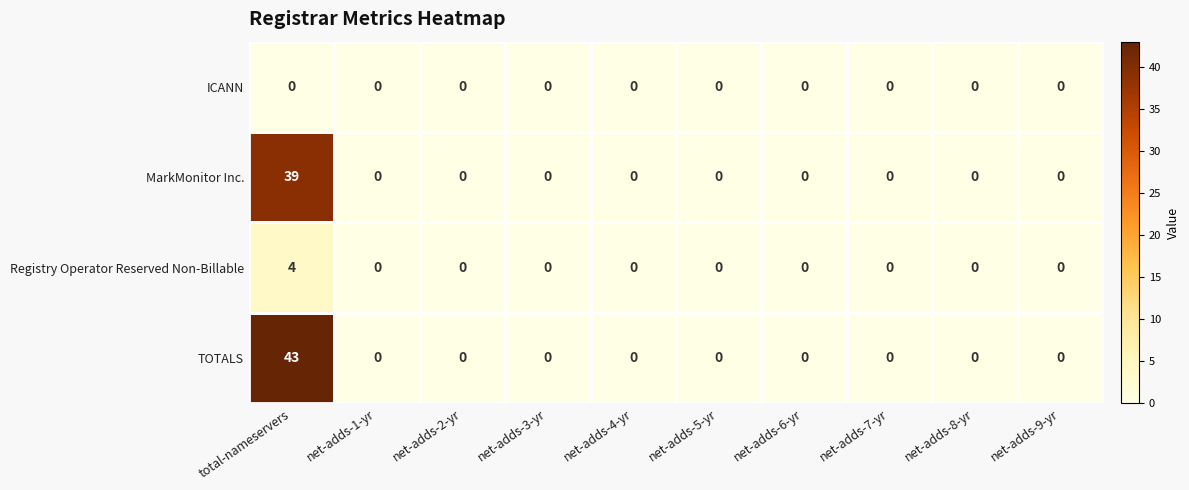

Between total-nameservers and net-adds-1-yr, which series saw the biggest shift?

TOTALS